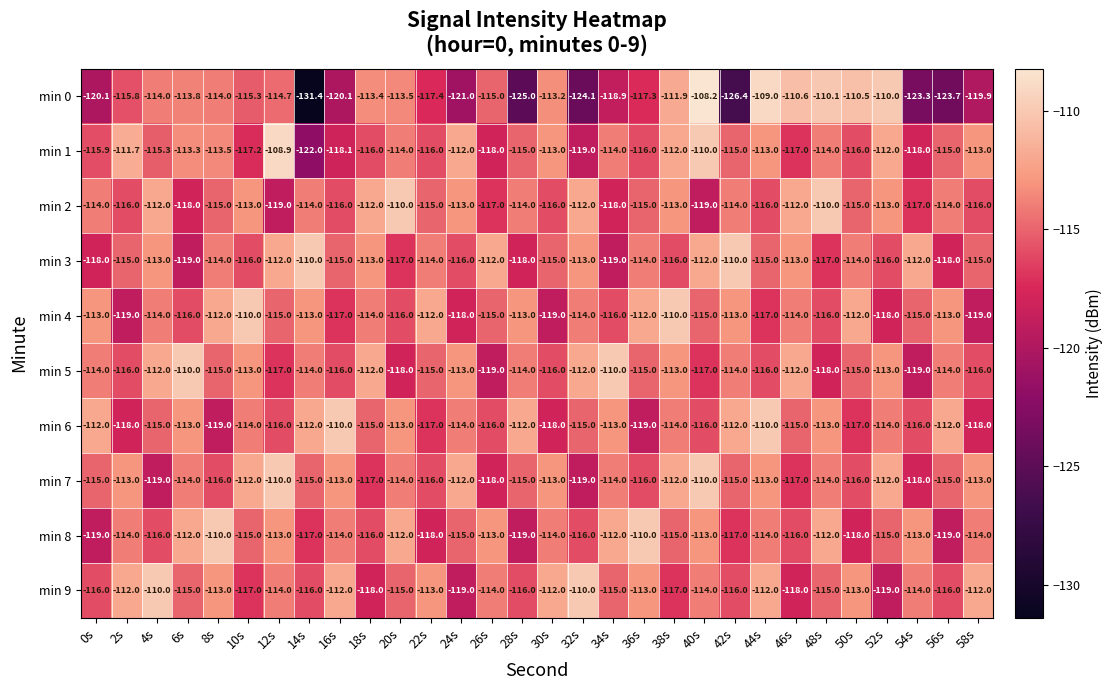

Between 36s and 46s, which series saw the biggest shift?

min 0